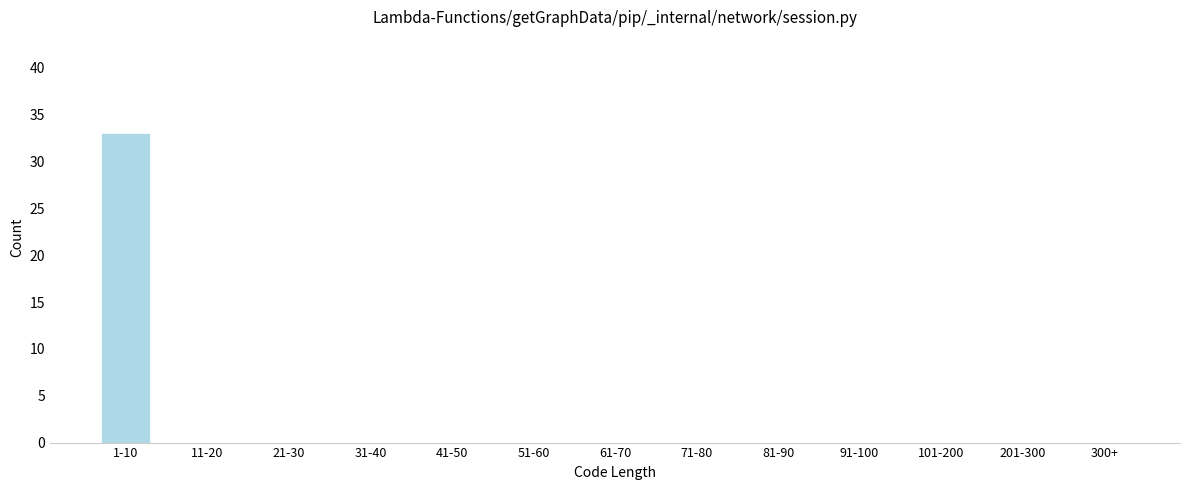

Reading left to right, transcribe all the data shown in this chart.

1-10=33	11-20=0	21-30=0	31-40=0	41-50=0	51-60=0	61-70=0	71-80=0	81-90=0	91-100=0	101-200=0	201-300=0	300+=0